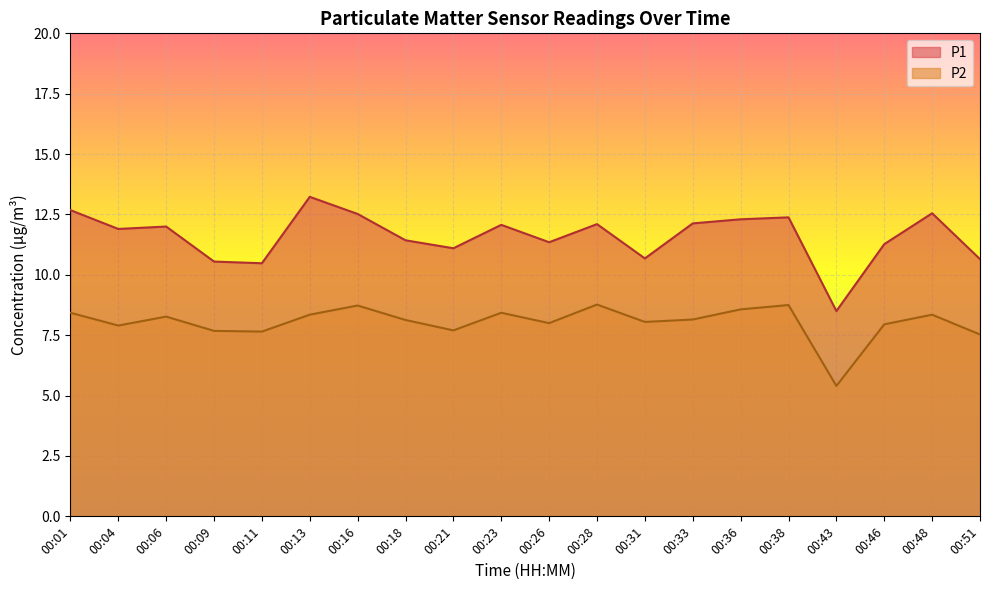

Rank the categories by P2 value from lowest to highest.

00:43, 00:51, 00:11, 00:09, 00:21, 00:04, 00:46, 00:26, 00:31, 00:18, 00:33, 00:06, 00:13, 00:48, 00:01, 00:23, 00:36, 00:16, 00:38, 00:28